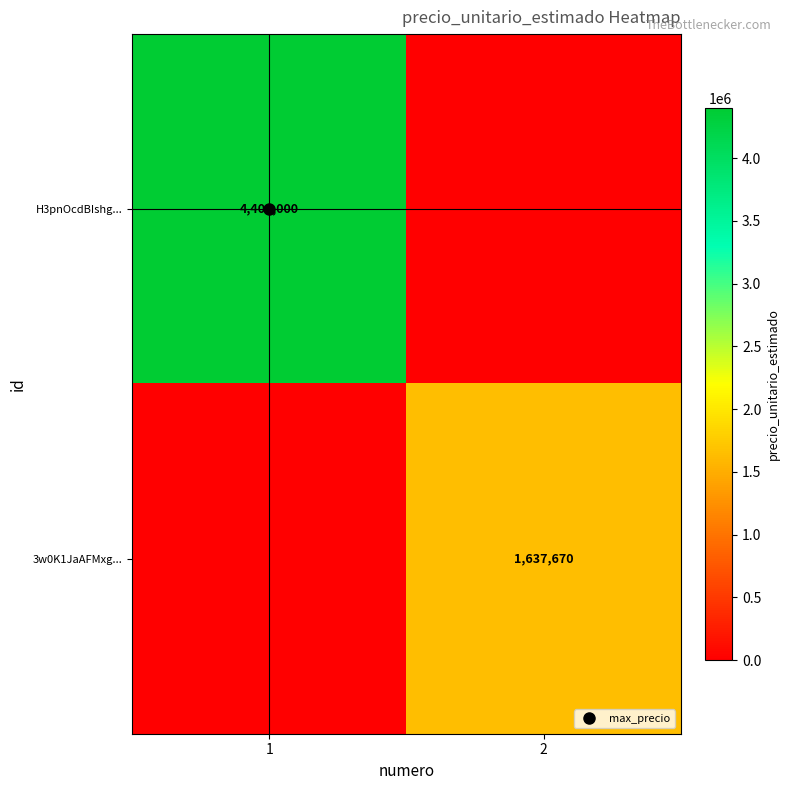

Between 1 and 2, which series saw the biggest shift?

H3pnOcdBIshg...